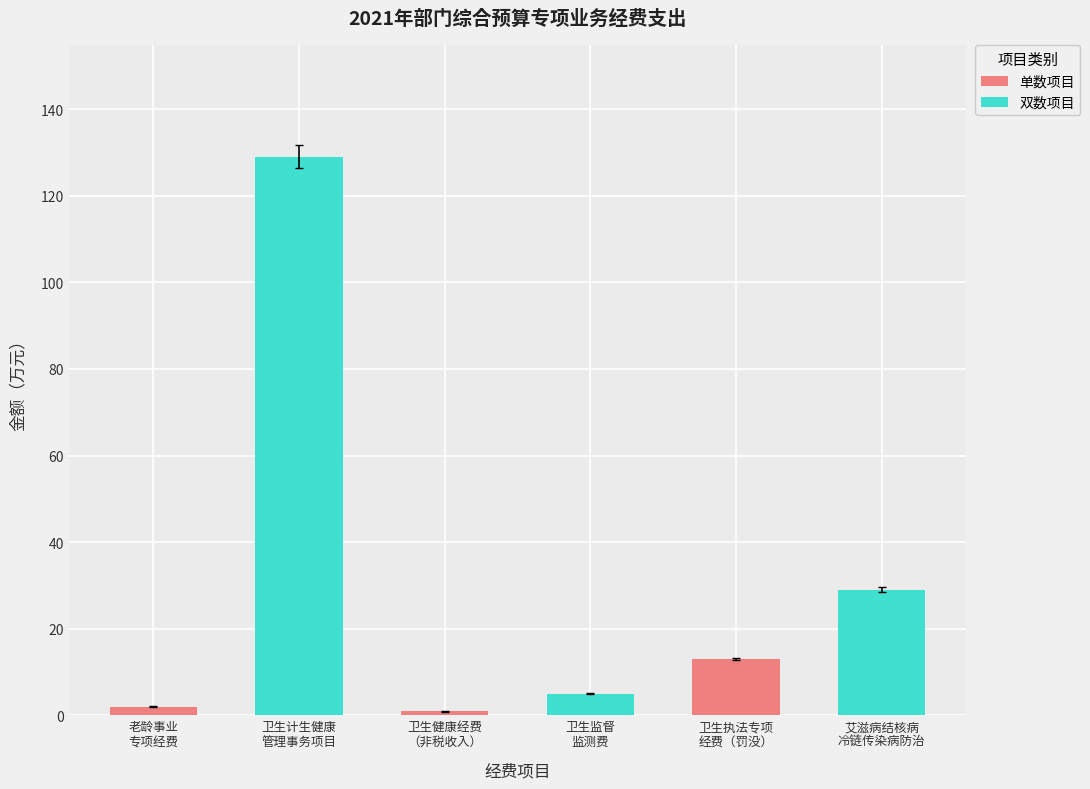

What is the greatest value displayed?

129.0